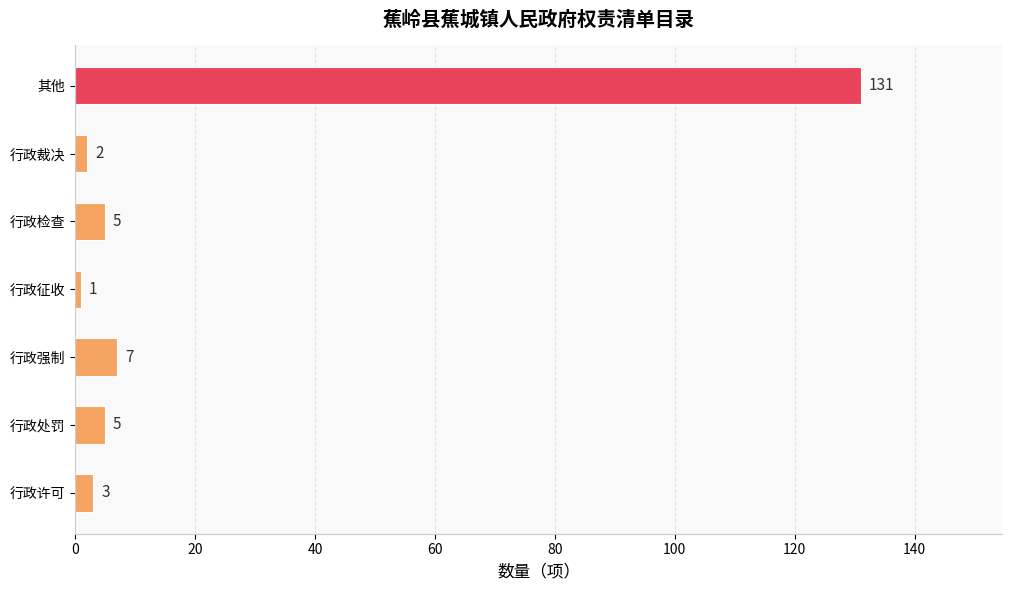

The value at 其他 is 202. True or false?

False